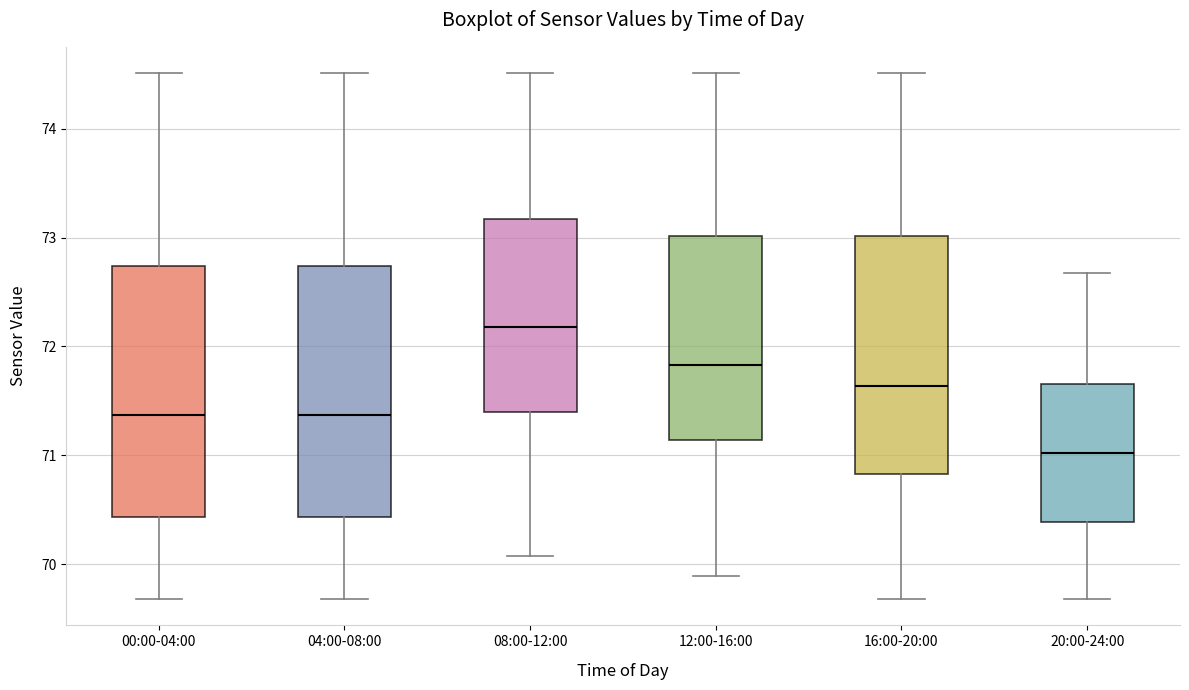

Where is the upper edge of the box for 20:00-24:00 on the y-axis? The values are not printed on the chart, so give them approximately, as read against the axis.

71.7